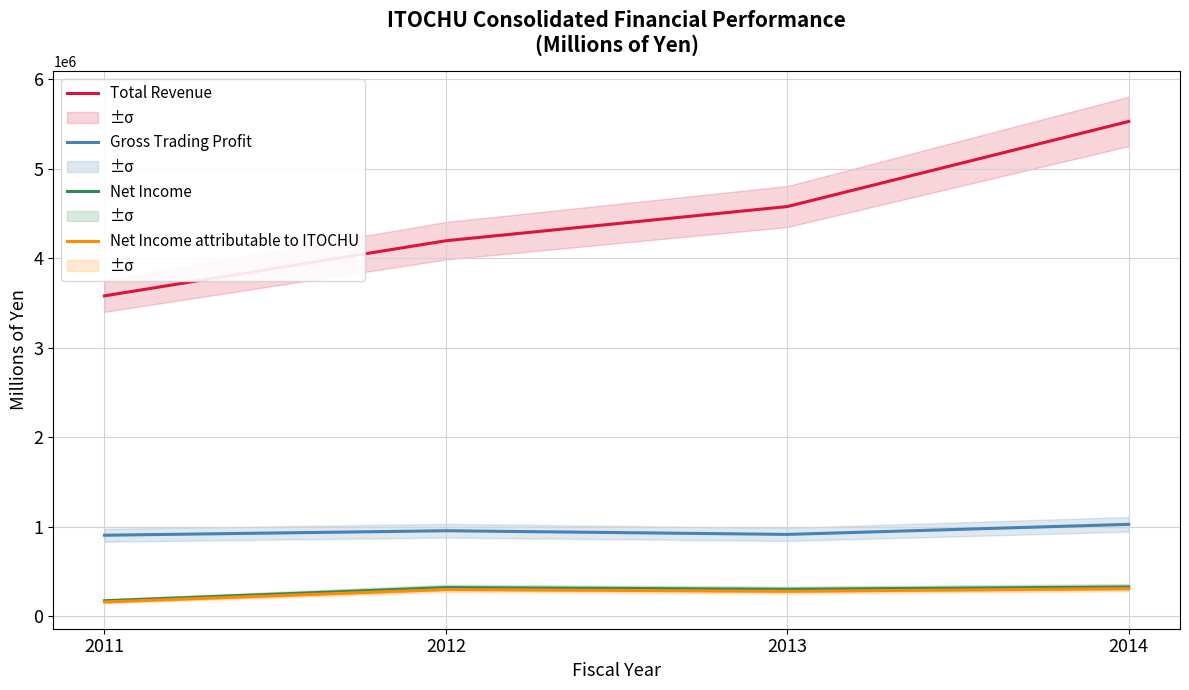

At how many categories does at least one series exceed 664589?

4